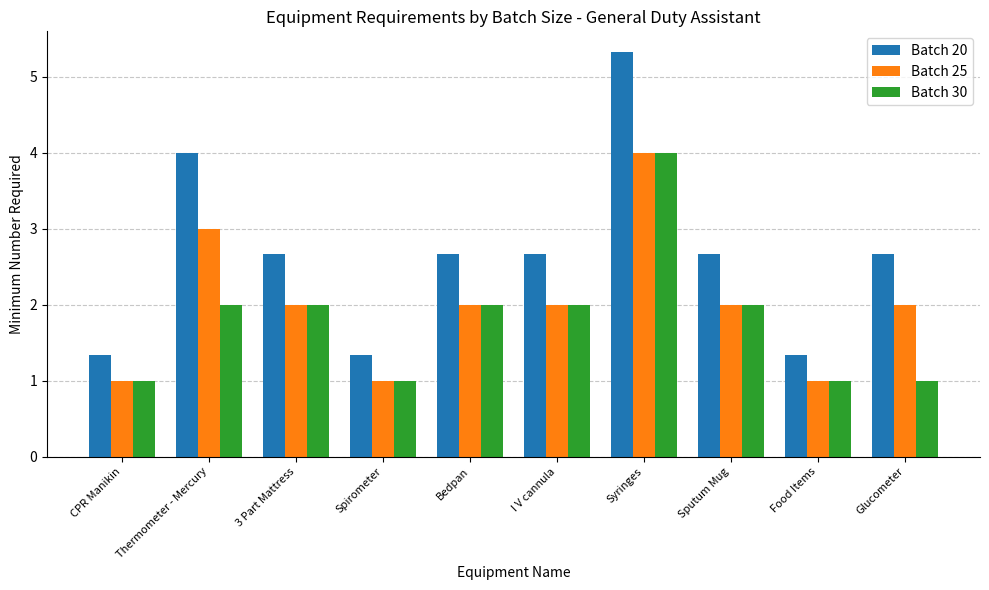

How many values in the Batch 30 series are below 2?

4